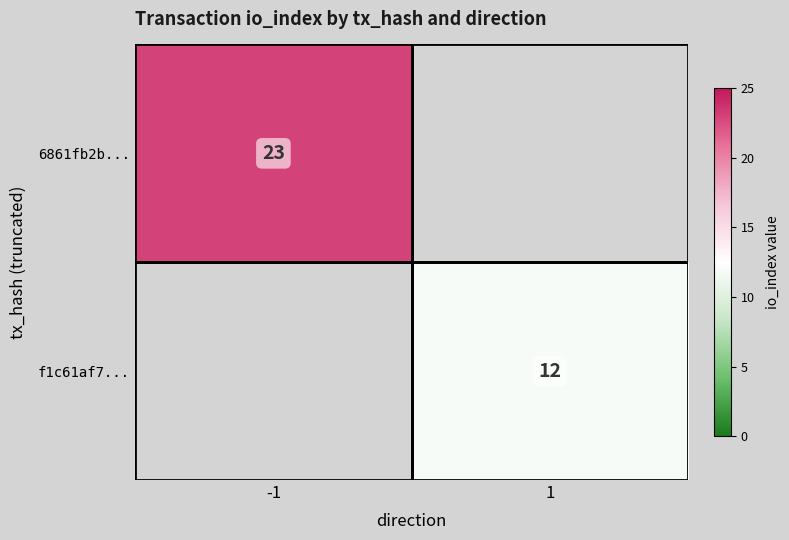

Is it true that 6861fb2b... equals 10 at -1?

False